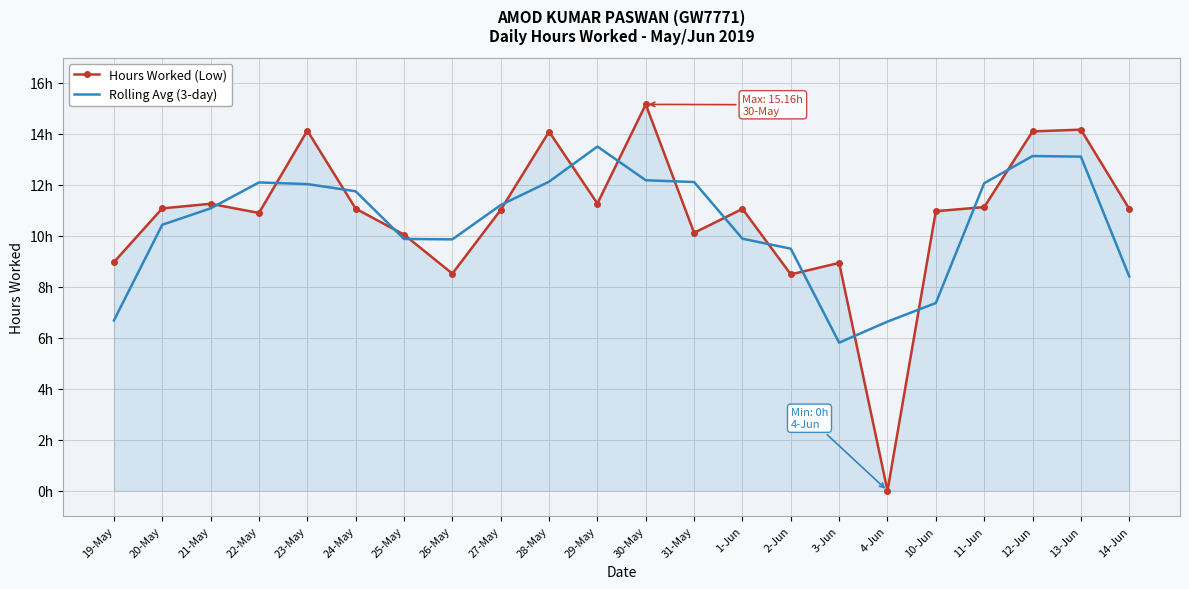

After their last crossing, which series has the higher values: Rolling Avg (3-day) or Hours Worked (Low)?

Hours Worked (Low)